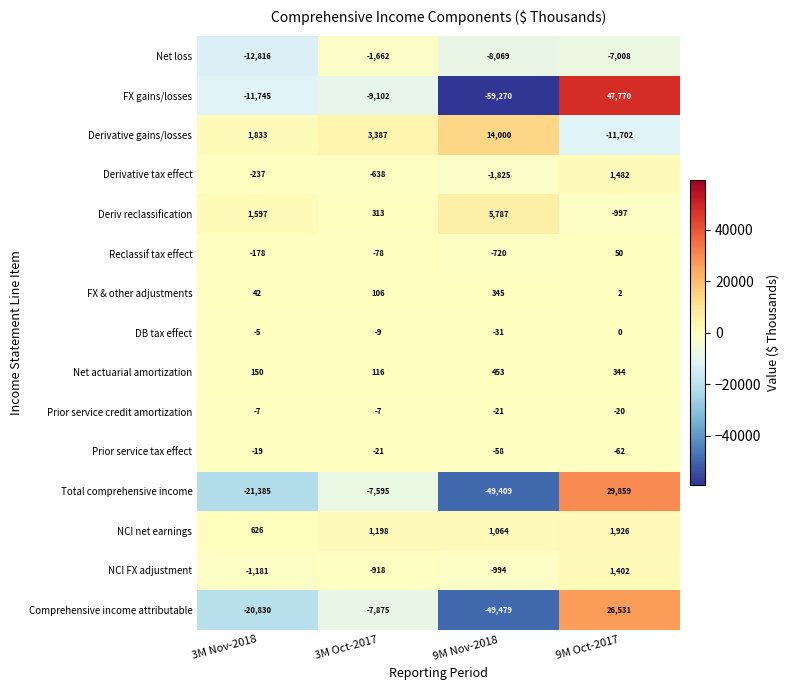

Between 3M Oct-2017 and 9M Nov-2018, which series saw the biggest shift?

FX gains/losses